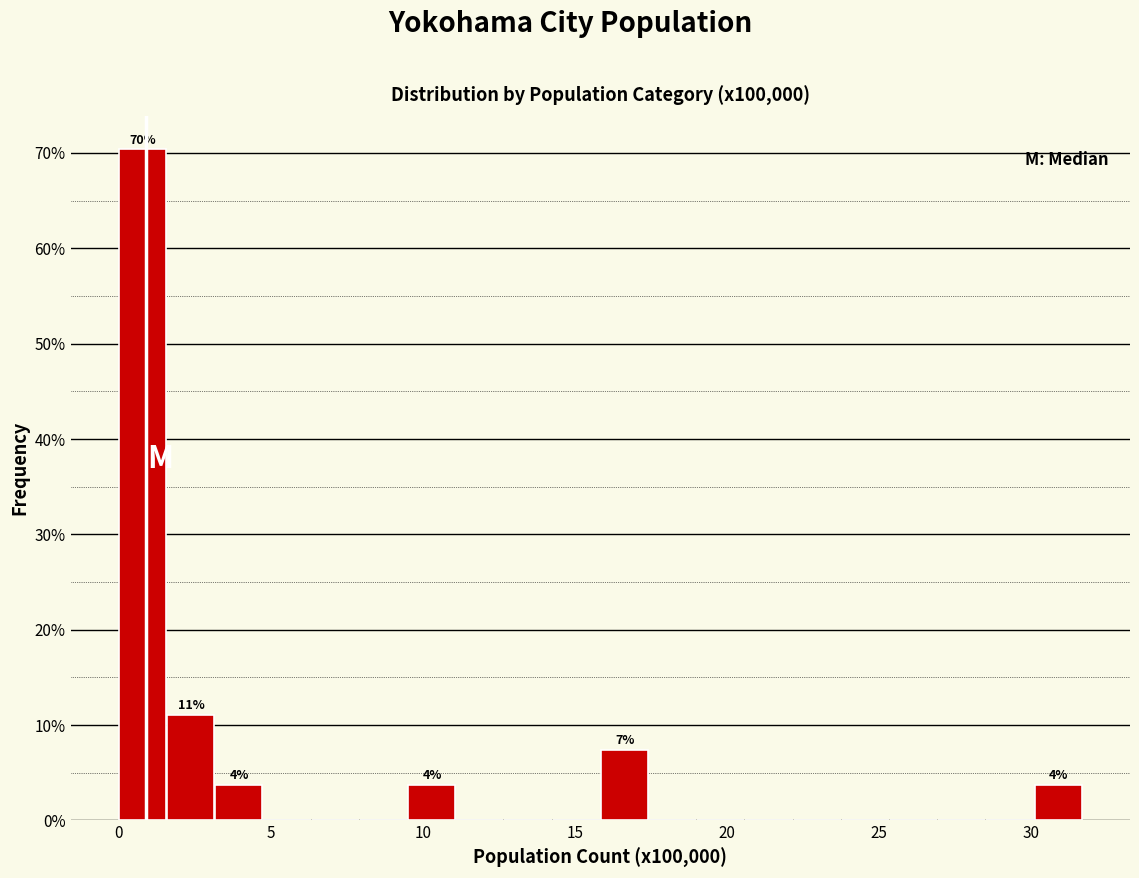

Around what value on the x-axis is the tallest bar? Give the approximate position of its centre, as read against the axis.

1.0